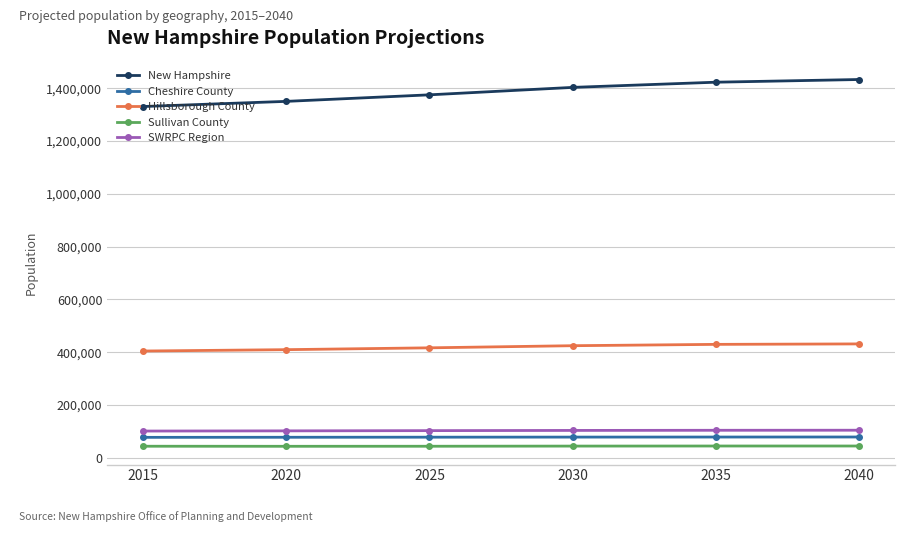

Which series has the largest total across all categories?

New Hampshire